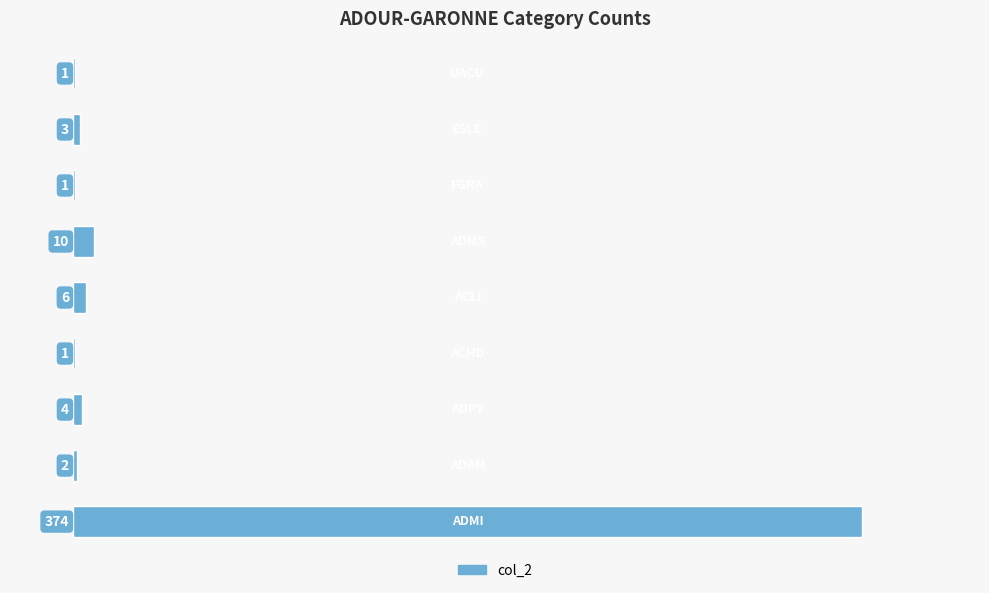

What is the average value?

45